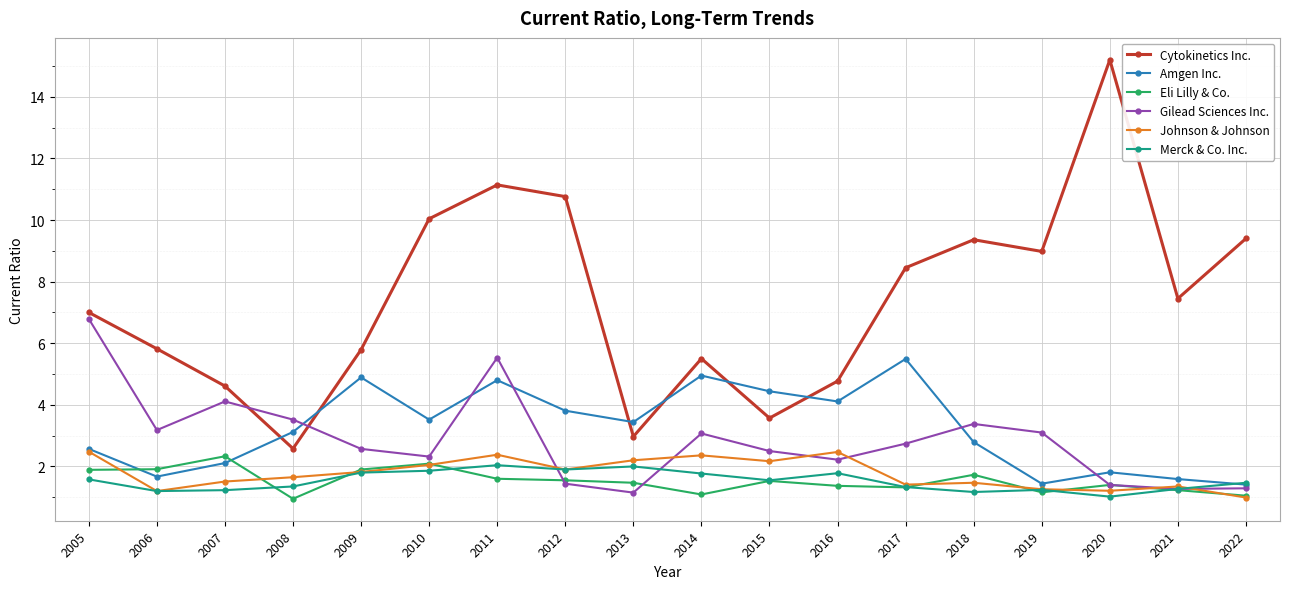

How many interior local peaks does the Cytokinetics Inc. series have?

4